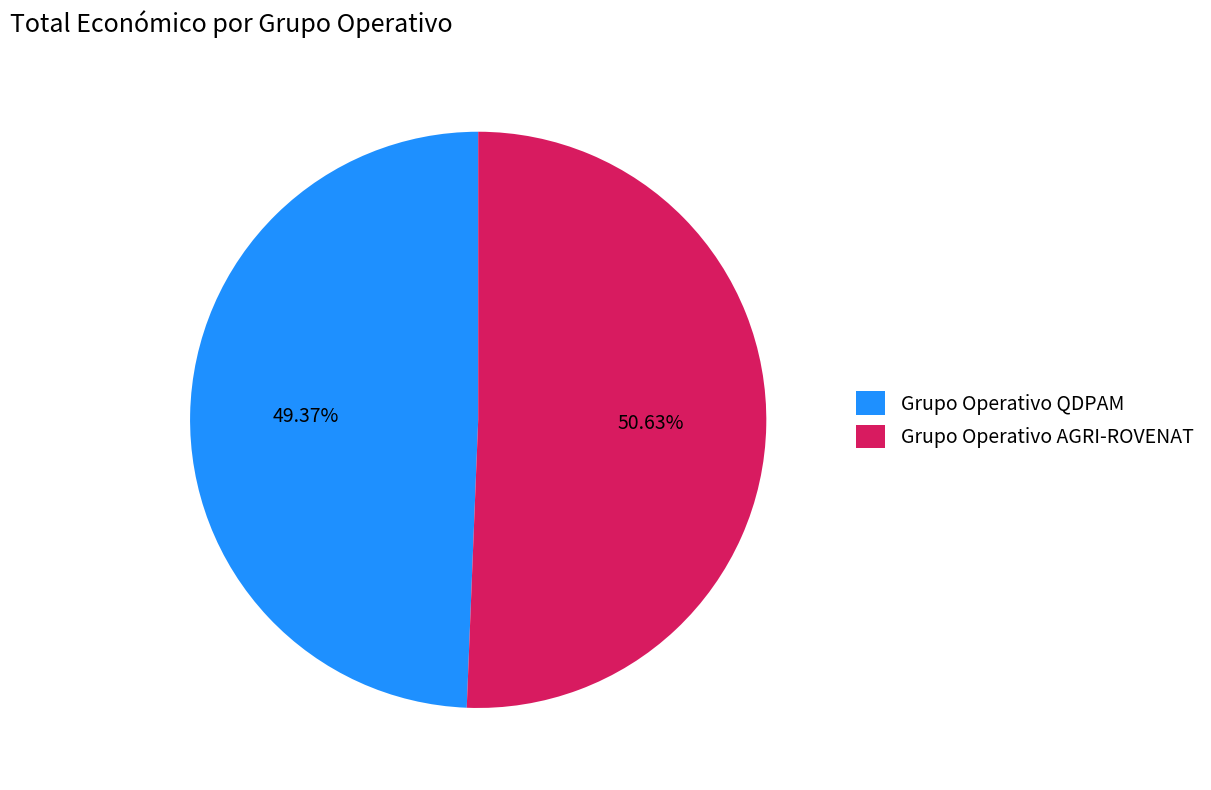

To the nearest percent, what portion does Grupo Operativo QDPAM represent?

49%